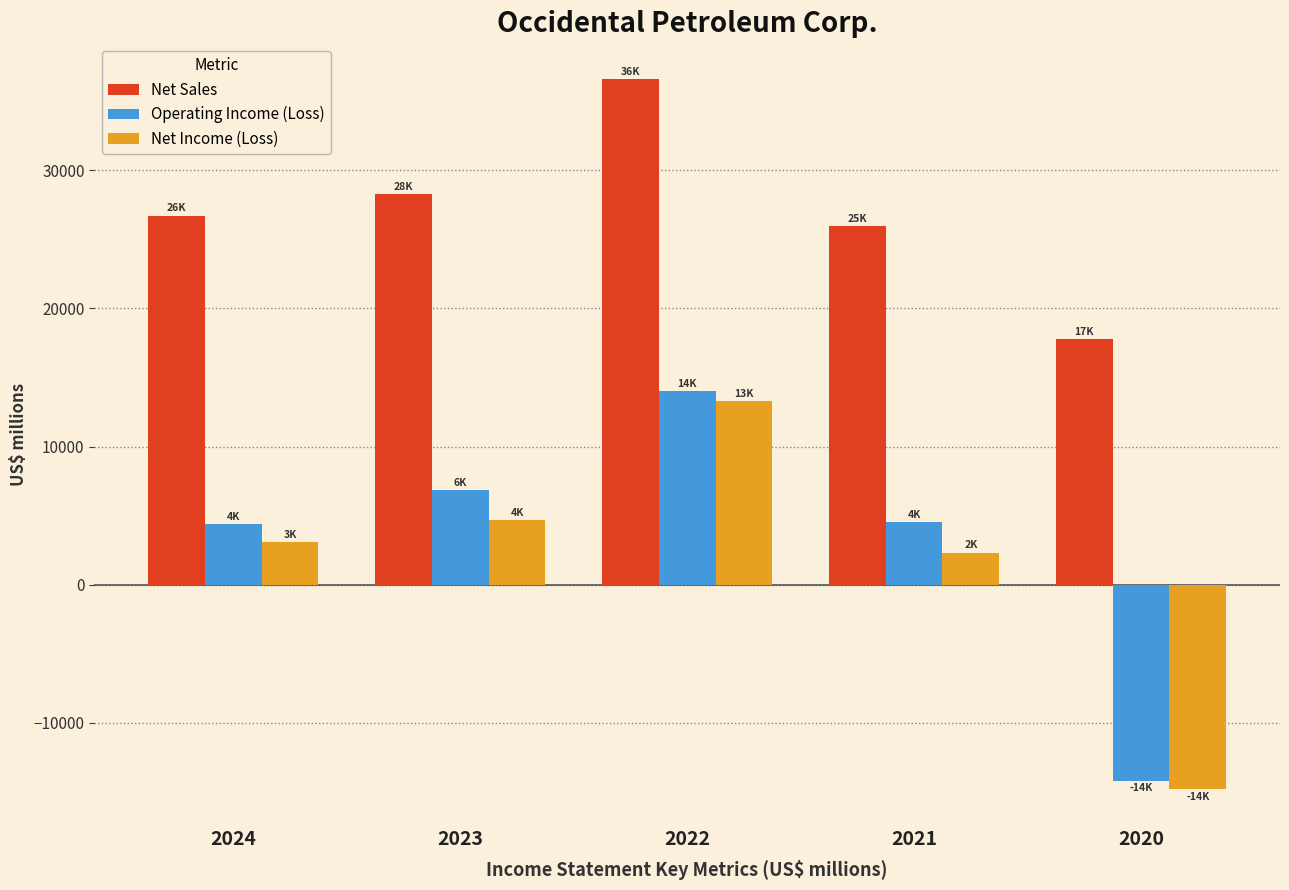

True or false: Net Income (Loss) has a value of 3078 at 2024.

True